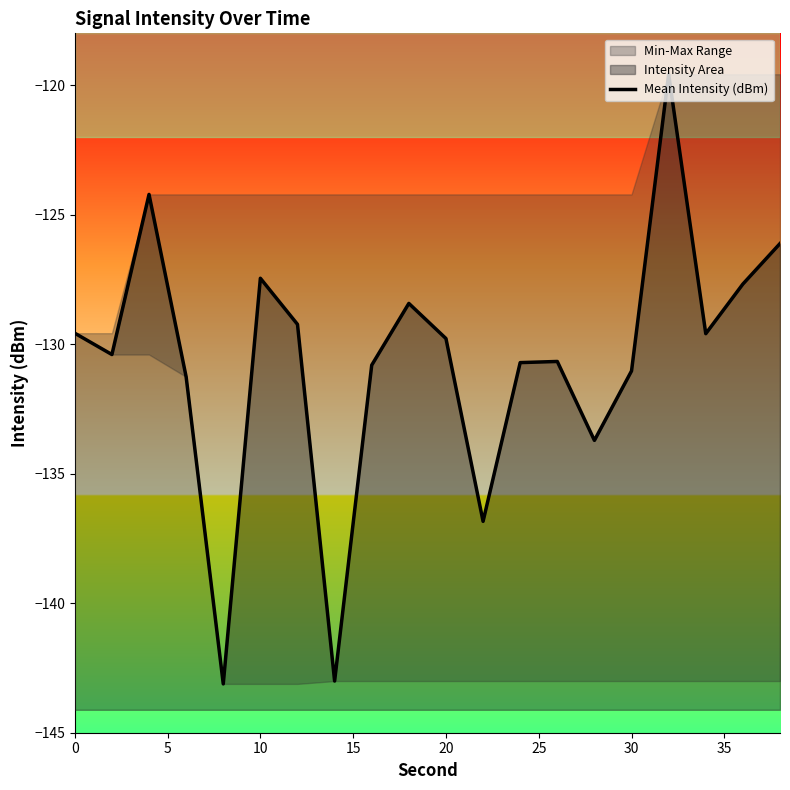

Reading right to left, extract all data points from this chart.

-126.1	-127.7	-129.6	-119.6	-131.0	-133.7	-130.7	-130.7	-136.8	-129.8	-128.4	-130.8	-143.0	-129.2	-127.5	-143.1	-131.3	-124.2	-130.4	-129.6